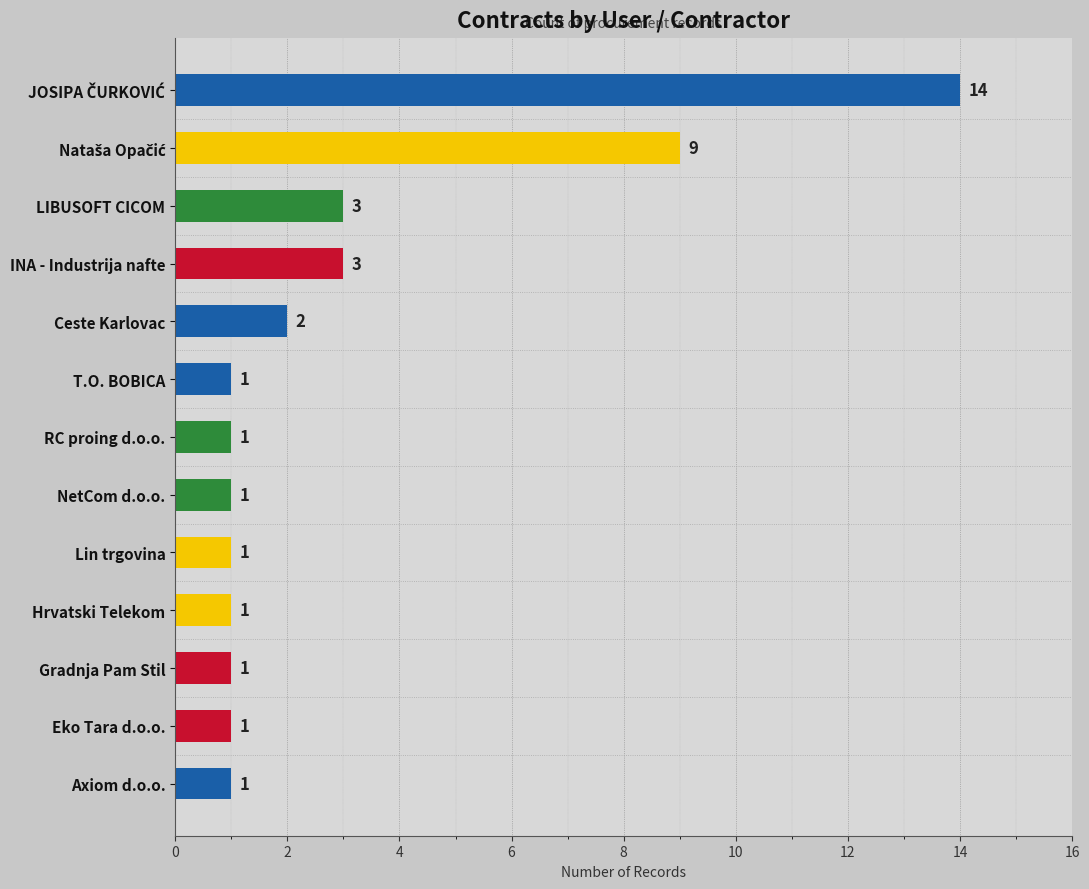

Between T.O. BOBICA and Lin trgovina, which is larger?

T.O. BOBICA